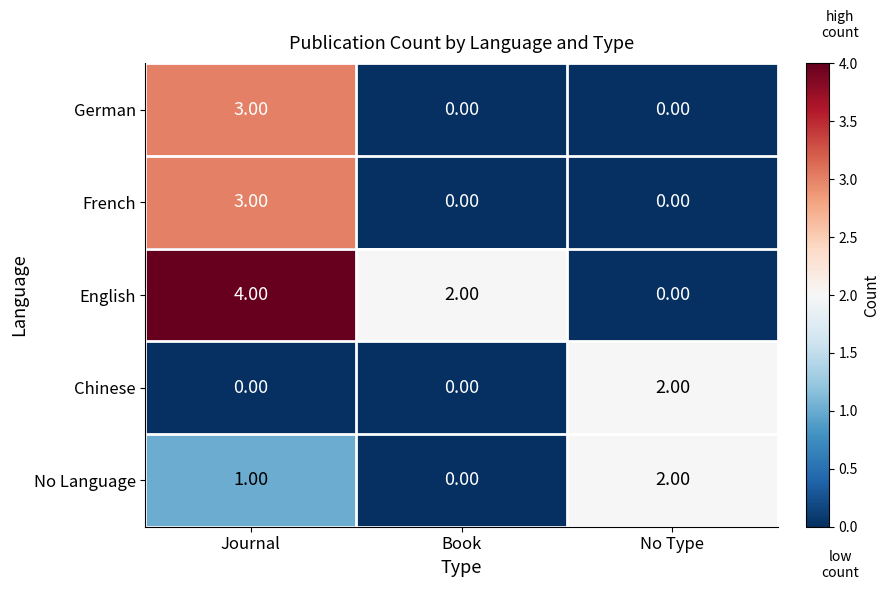

Count the number of categories in the chart.

3